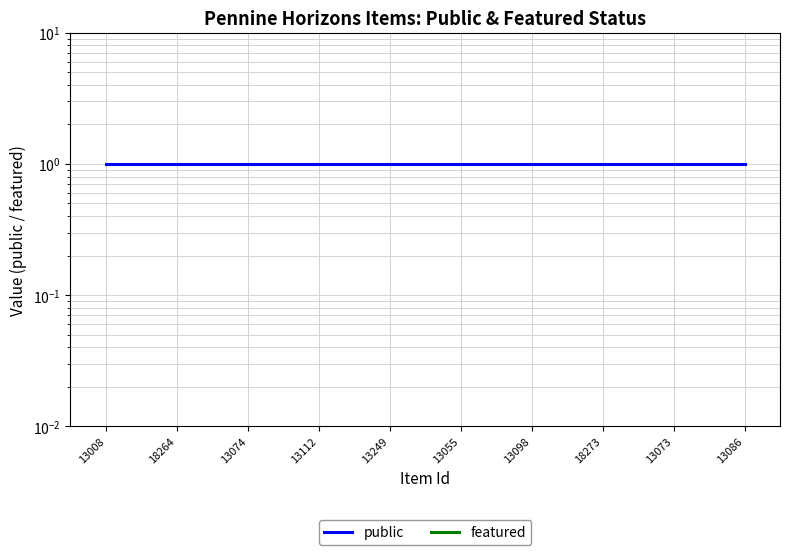

What is the spread (max minus min) of values at 13055?

1.0